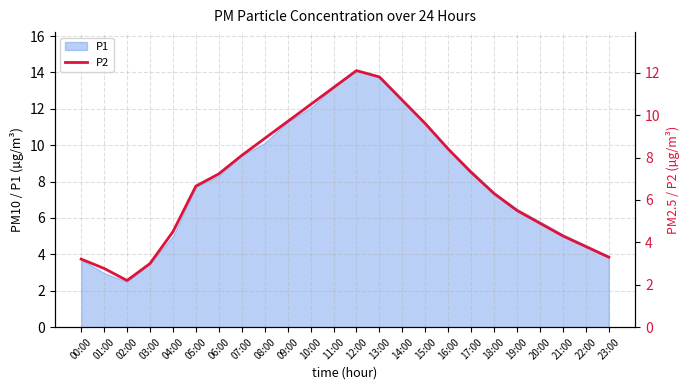

What is the label of the 2nd point from the right?

22:00